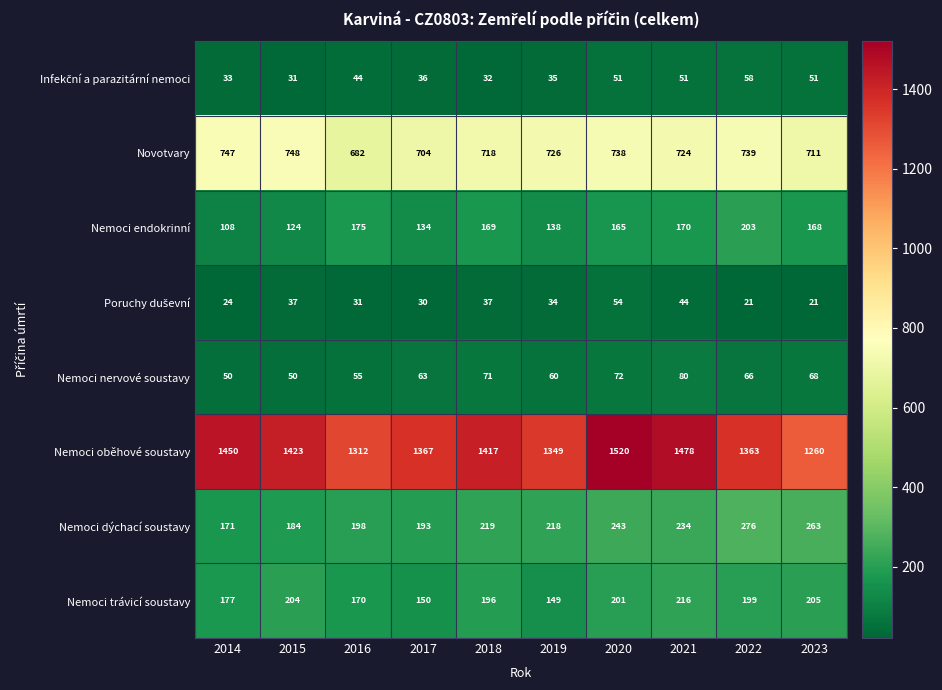

The value of Nemoci endokrinní at 2019 is 138. True or false?

True